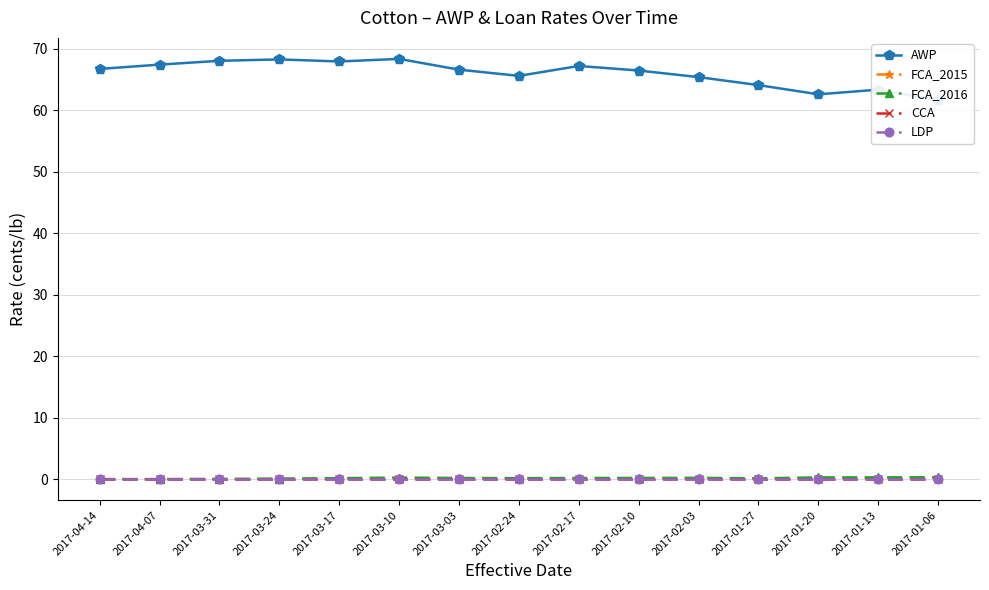

Reading right to left, list all the values displayed in this chart.

AWP: 61.6	63.3	62.6	64.1	65.4	66.5	67.2	65.6	66.6	68.3	67.9	68.3	68.0	67.4	66.7
FCA_2015: 0.2	0.2	0.2	0.0	0.1	0.1	0.1	0.1	0.1	0.2	0.1	0.0	0.0	0.0	0.0
FCA_2016: 0.3	0.3	0.3	0.1	0.2	0.2	0.2	0.2	0.2	0.3	0.2	0.1	0.0	0.0	0.0
CCA: 0.0	0.0	0.0	0.0	0.0	0.0	0.0	0.0	0.0	0.0	0.0	0.0	0.0	0.0	0.0
LDP: 0.0	0.0	0.0	0.0	0.0	0.0	0.0	0.0	0.0	0.0	0.0	0.0	0.0	0.0	0.0